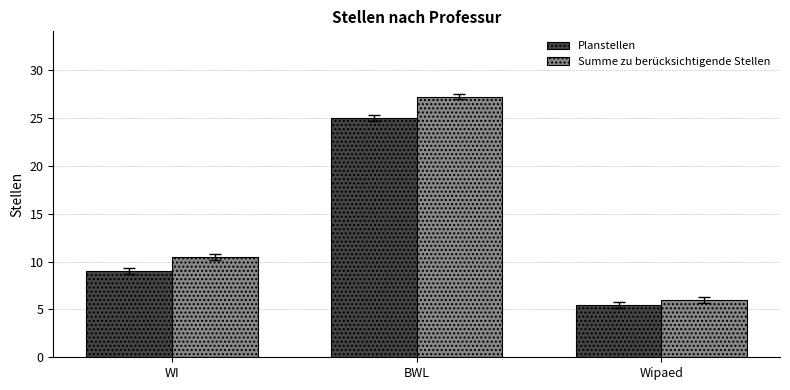

What is the difference between the maximum and second lowest values in the Planstellen series?

16.0